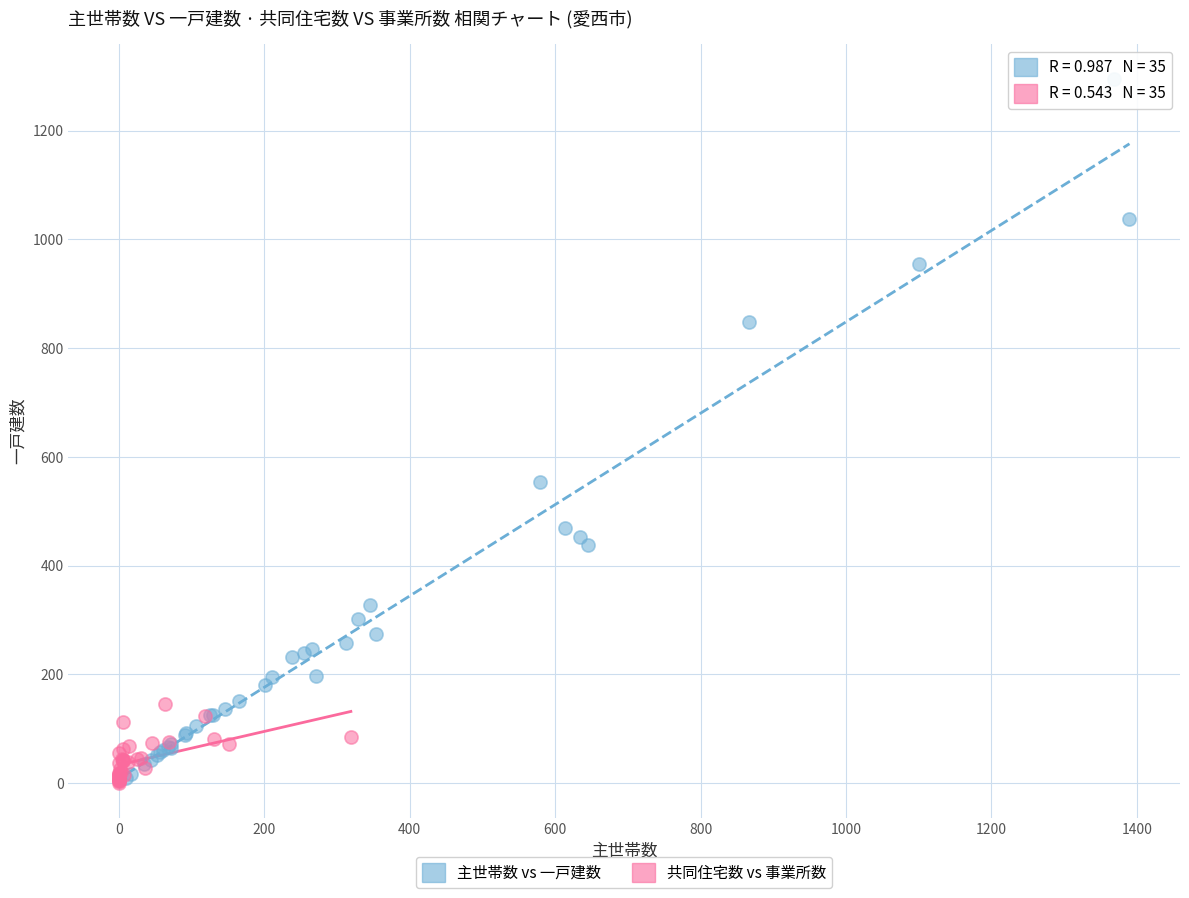

Which series contains the highest Y value?

主世帯数 vs 一戸建数